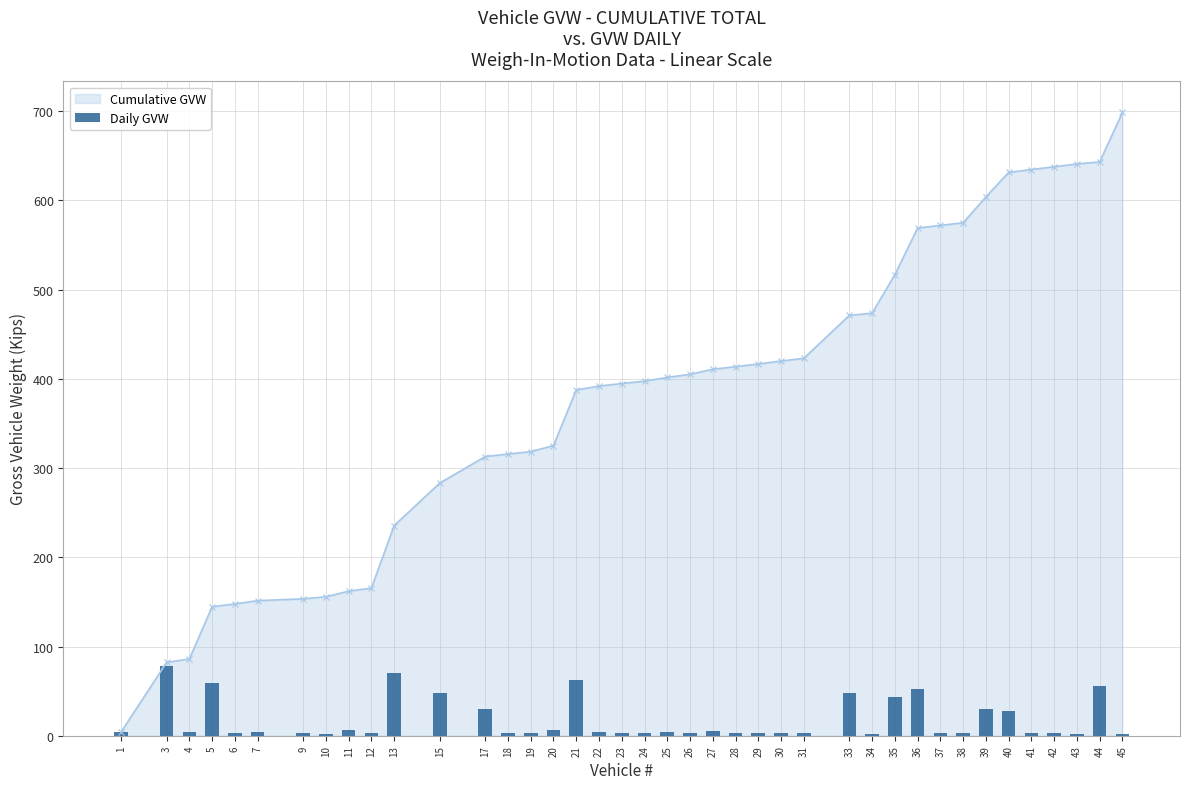

What is the value of the 17th bar from the left?

62.3